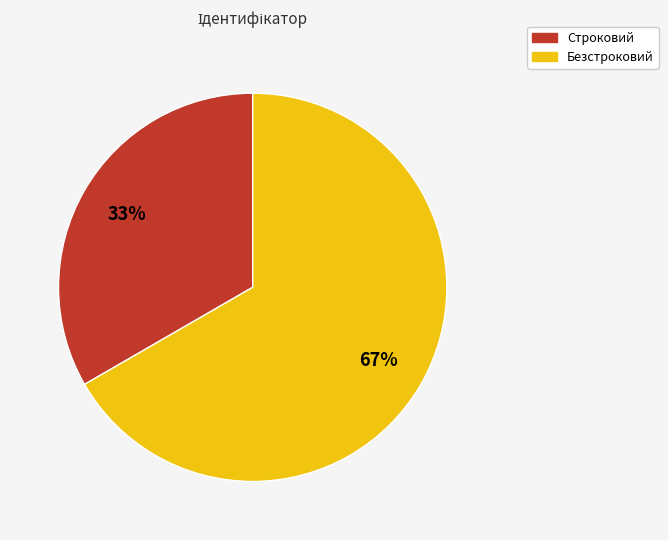

Is there any slice that represents more than half of the pie?

Yes